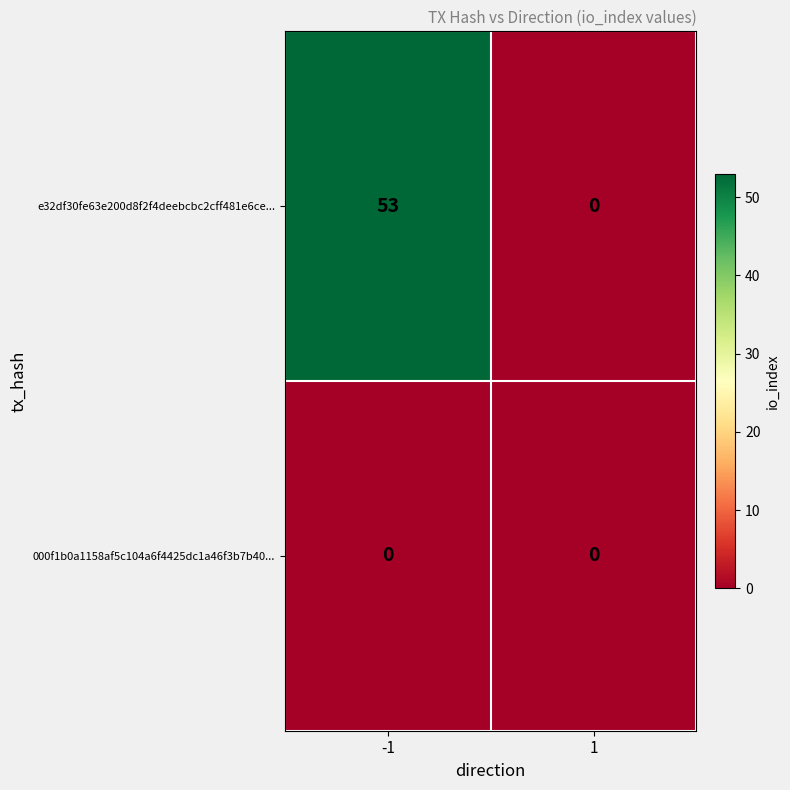

Rank the series by their maximum value, from highest to lowest.

e32df30fe63e200d8f2f4deebcbc2cff481e6ce..., 000f1b0a1158af5c104a6f4425dc1a46f3b7b40...